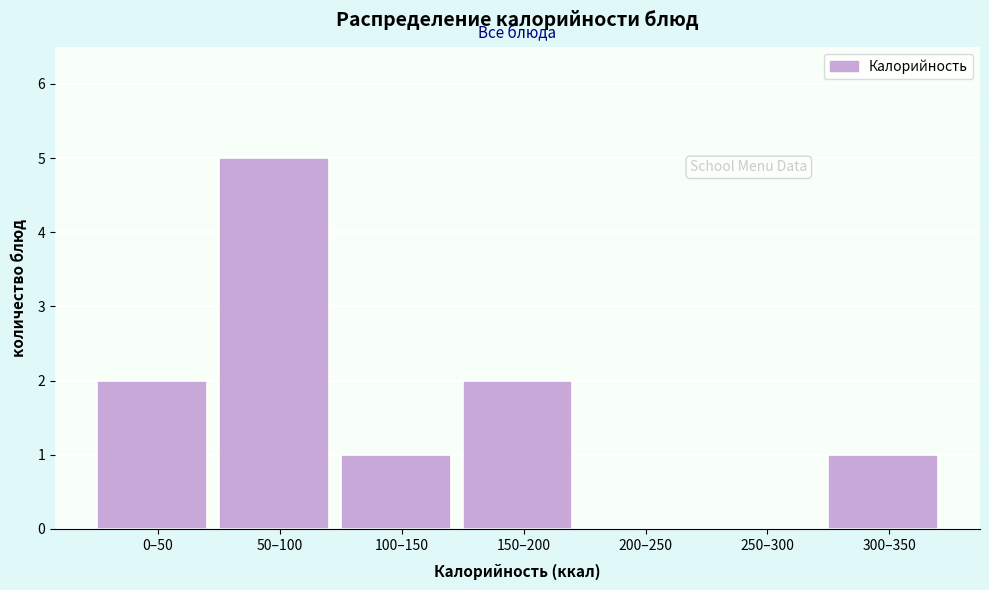

Reading right to left, list all the values displayed in this chart.

300–350=1	250–300=0	200–250=0	150–200=2	100–150=1	50–100=5	0–50=2